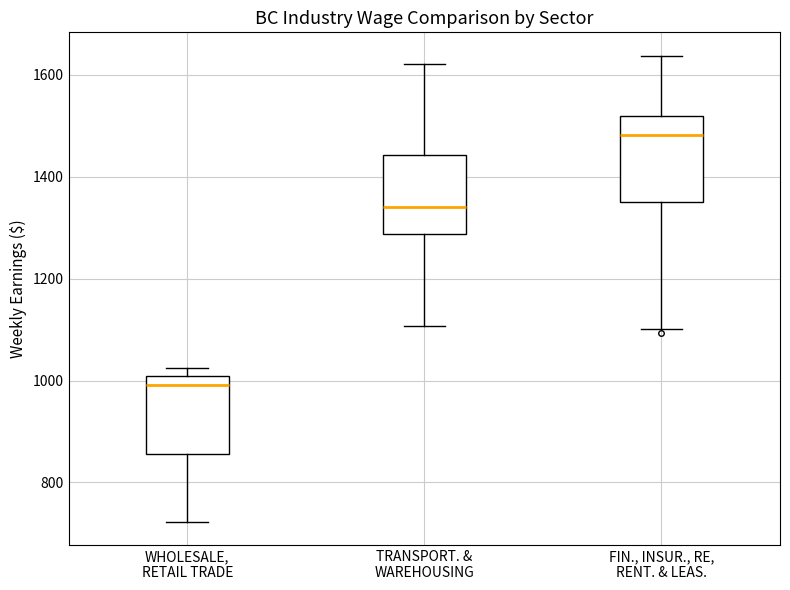

Reading left to right, read every box against the y-axis: the position of its median line, the range the box covers, and the ends of its whiskers. The values are not printed on the chart, so give them approximately, as read against the axis.

WHOLESALE, RETAIL TRADE: median 1000 (just below the box's upper edge), box 860 to 1000, whiskers 720 to 1020
TRANSPORT. & WAREHOUSING: median 1340, box 1280 to 1440, whiskers 1100 to 1620
FIN., INSUR., RE, RENT. & LEAS.: median 1480, box 1340 to 1520, whiskers 1100 to 1640